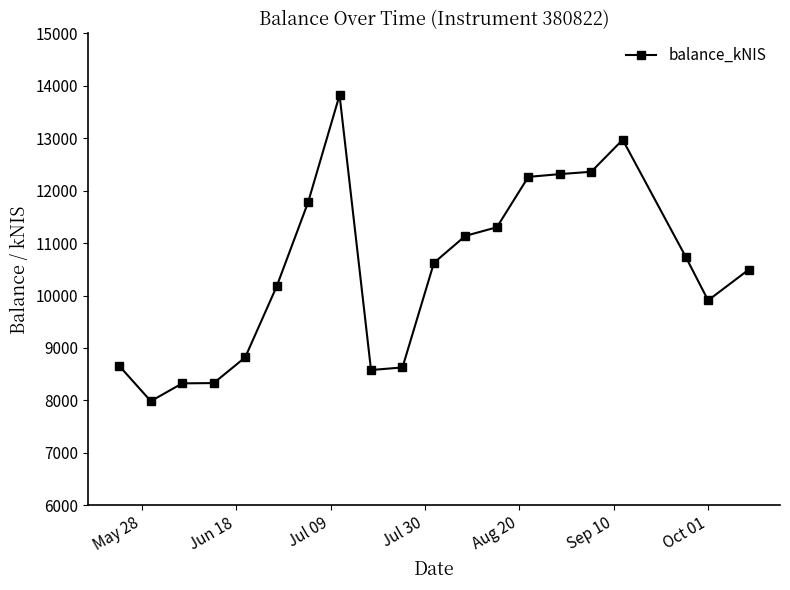

What is the difference between the maximum and second lowest values?

5498.8